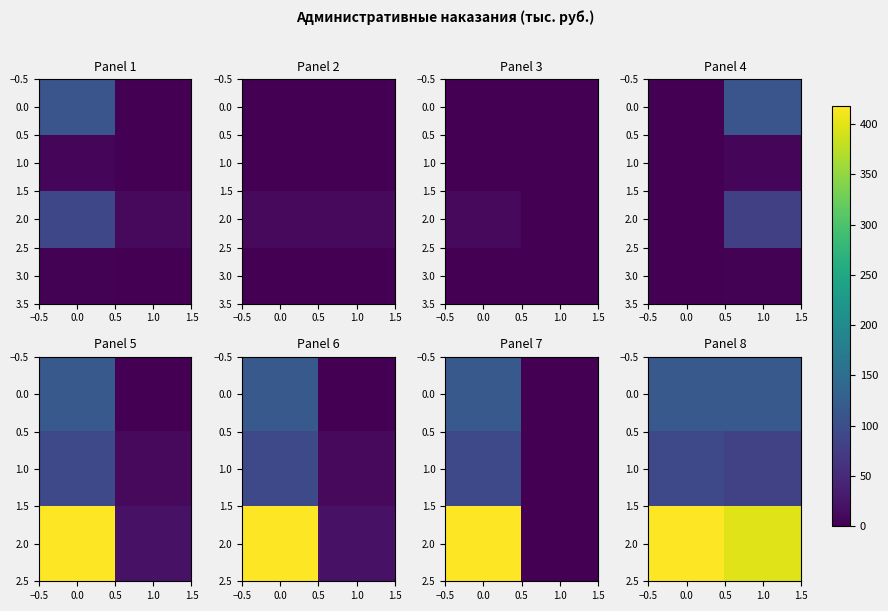

At how many categories does at least one series exceed 129?

2